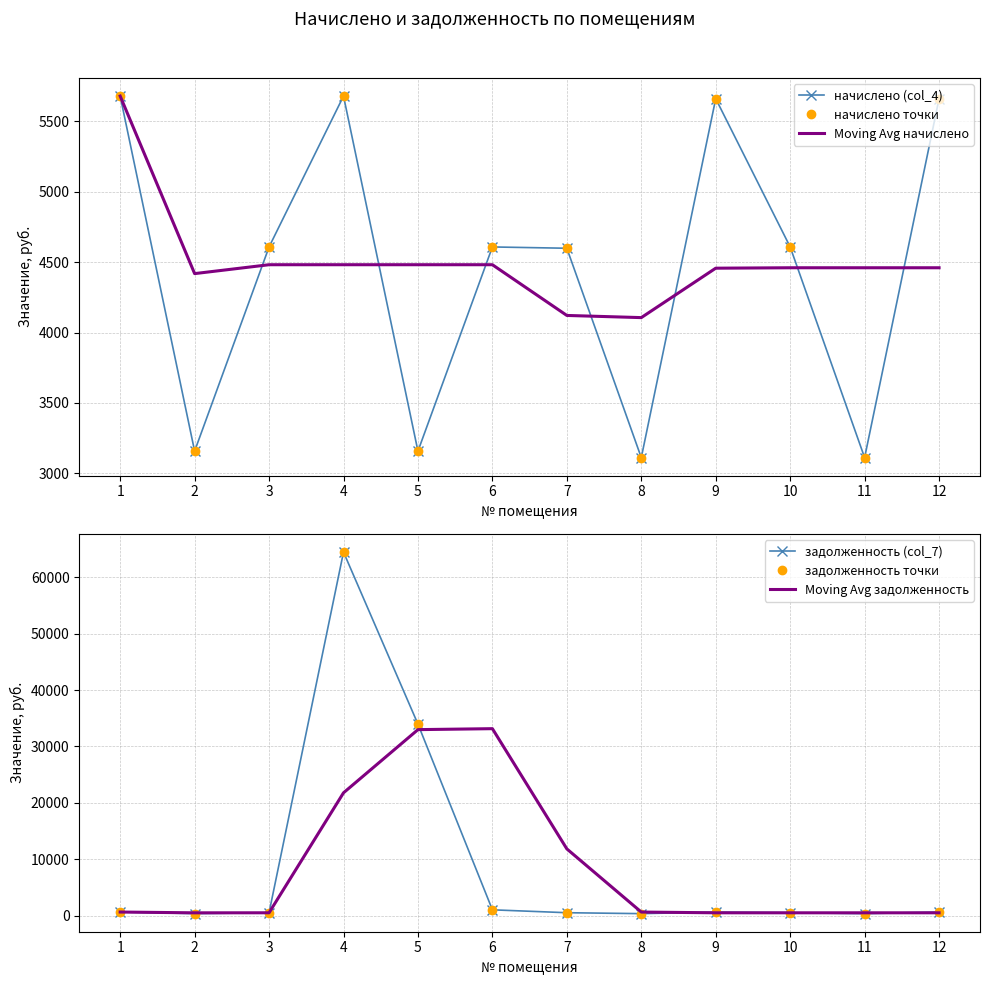

What is the average value of the задолженность (col_7) series?

8661.2